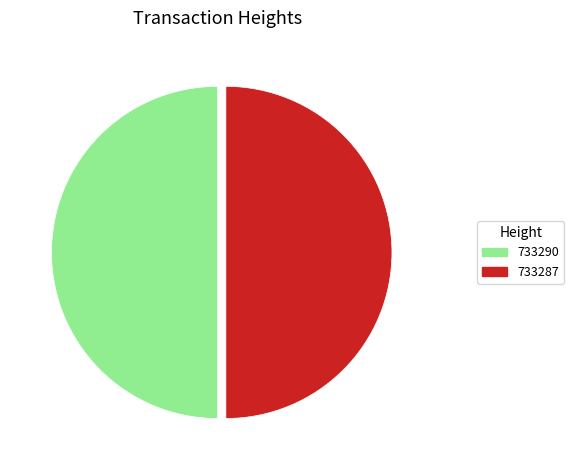

Approximately how many times larger is the value at 733287 compared to 733290?

1.0